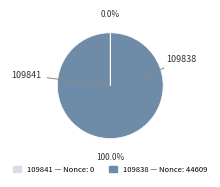

Does 109838 account for over 50% of the chart?

Yes